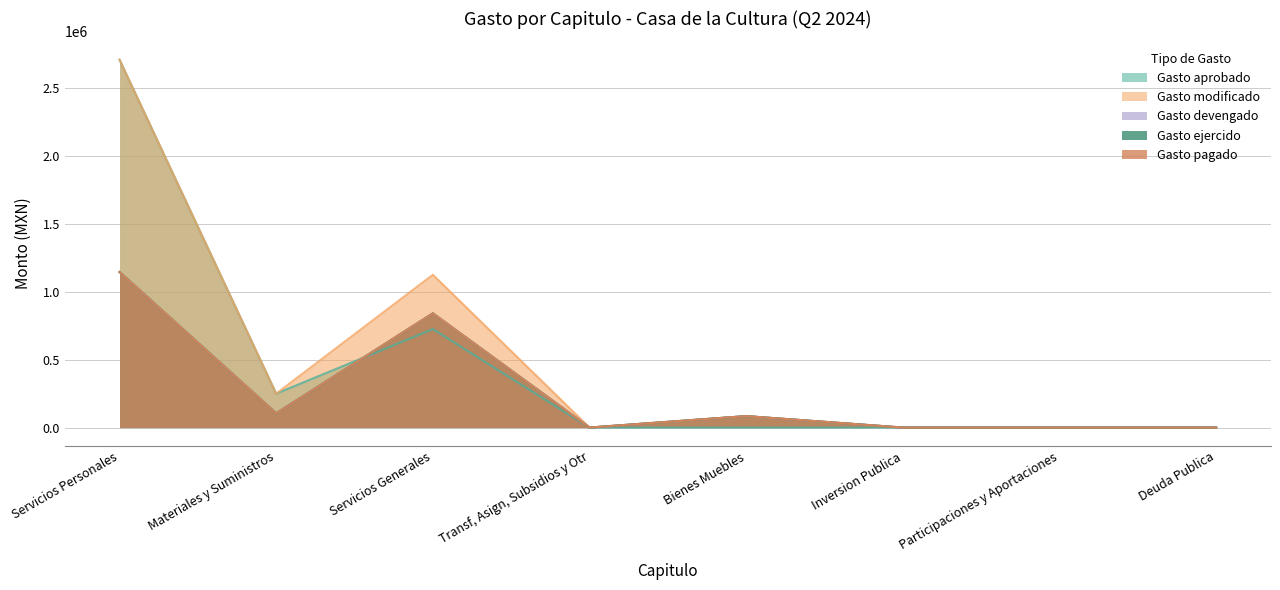

True or false: Gasto ejercido and Gasto devengado cross at least once.

False